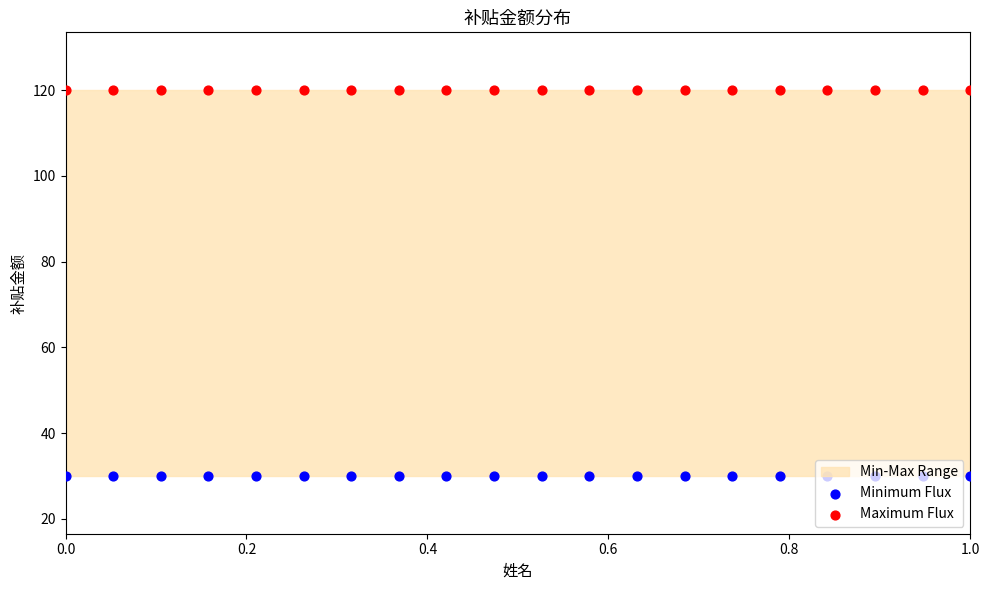

Which series has the largest total across all categories?

Maximum Flux